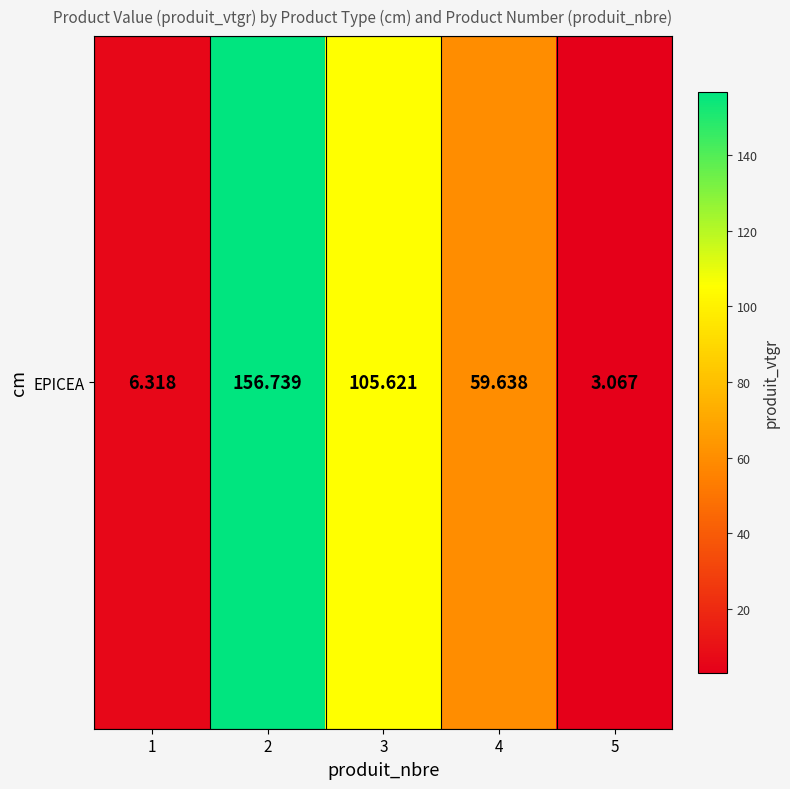

What is the ratio of the value at 2 to the value at 5?

51.1